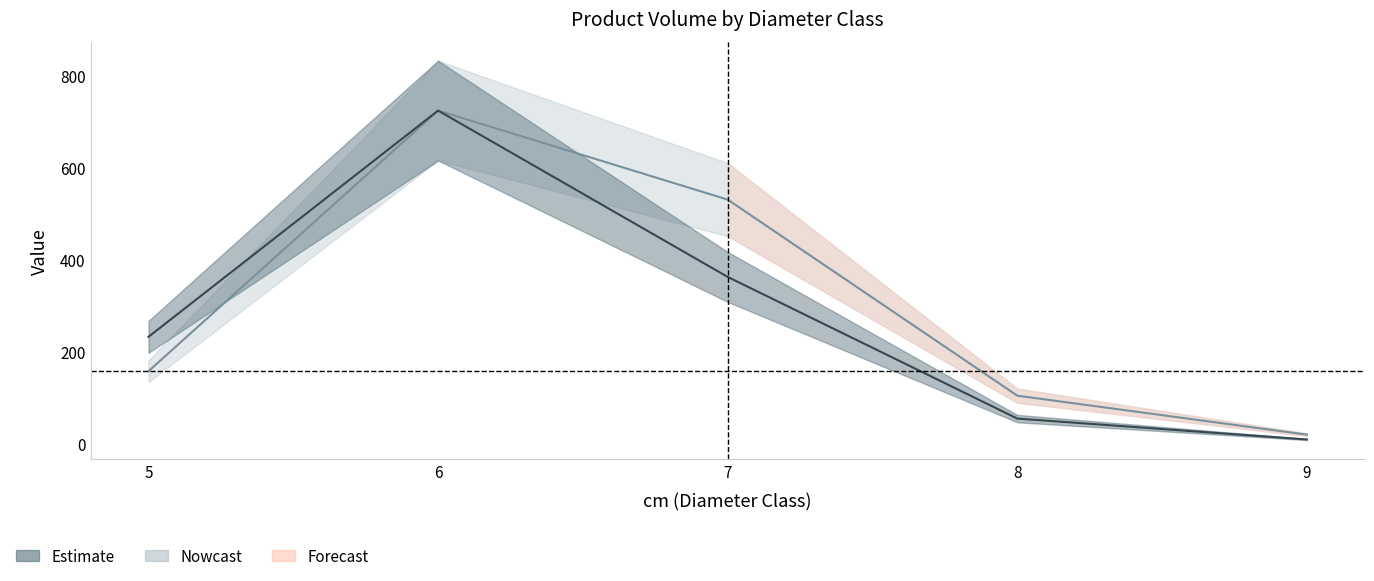

Read the produit_vtgr value at 8.

103.7